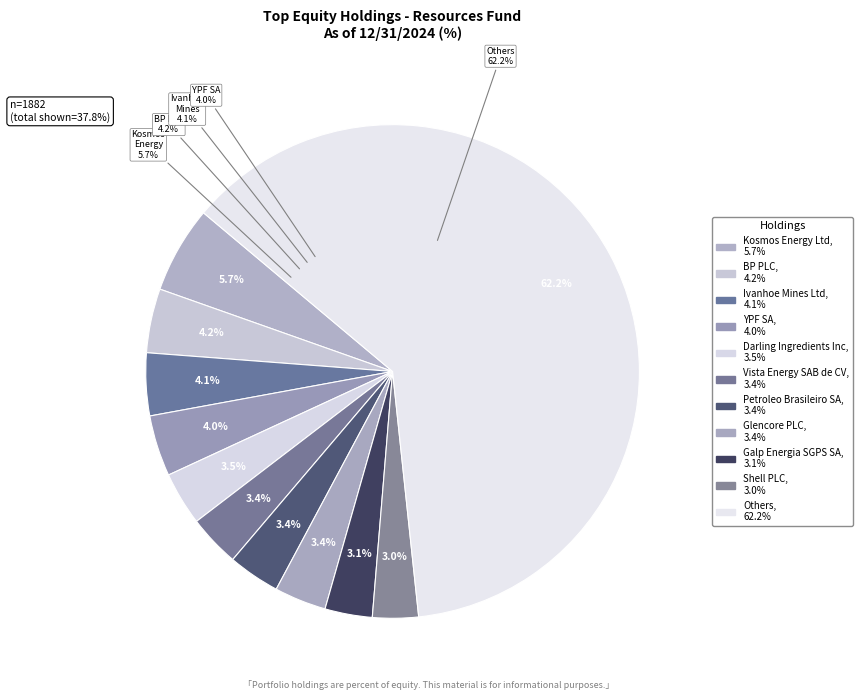

Does Glencore PLC represent more than half of the total?

No